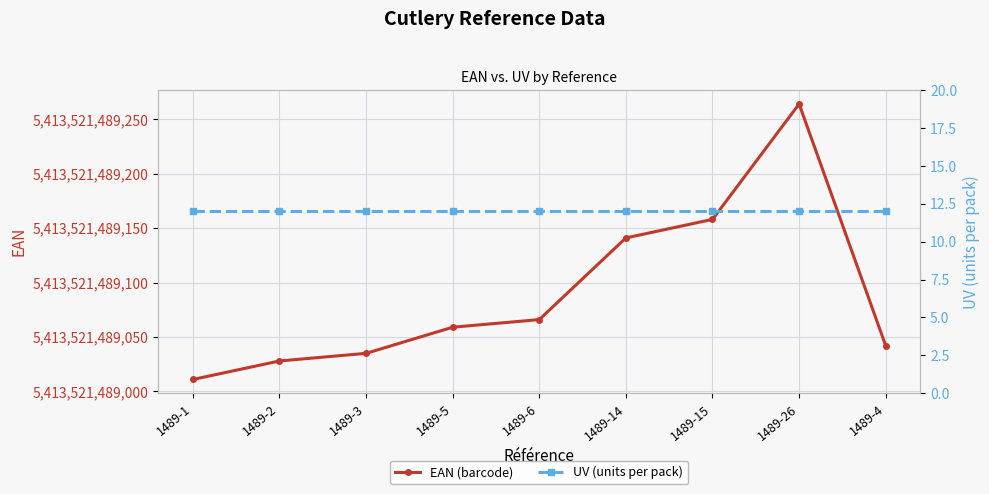

Which series has the largest total across all categories?

EAN (barcode)